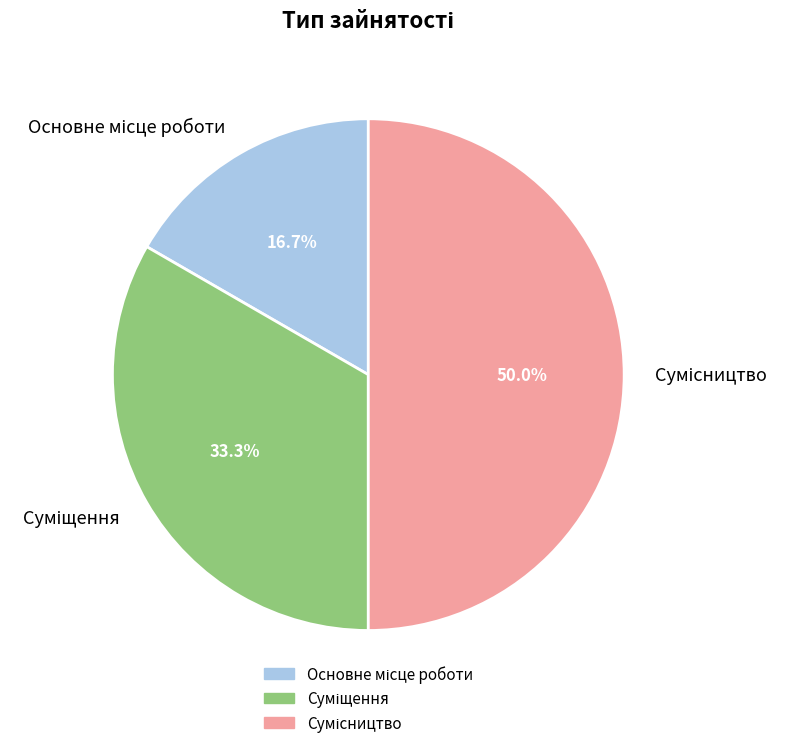

Which has a higher value, Сумісництво or Суміщення?

Сумісництво